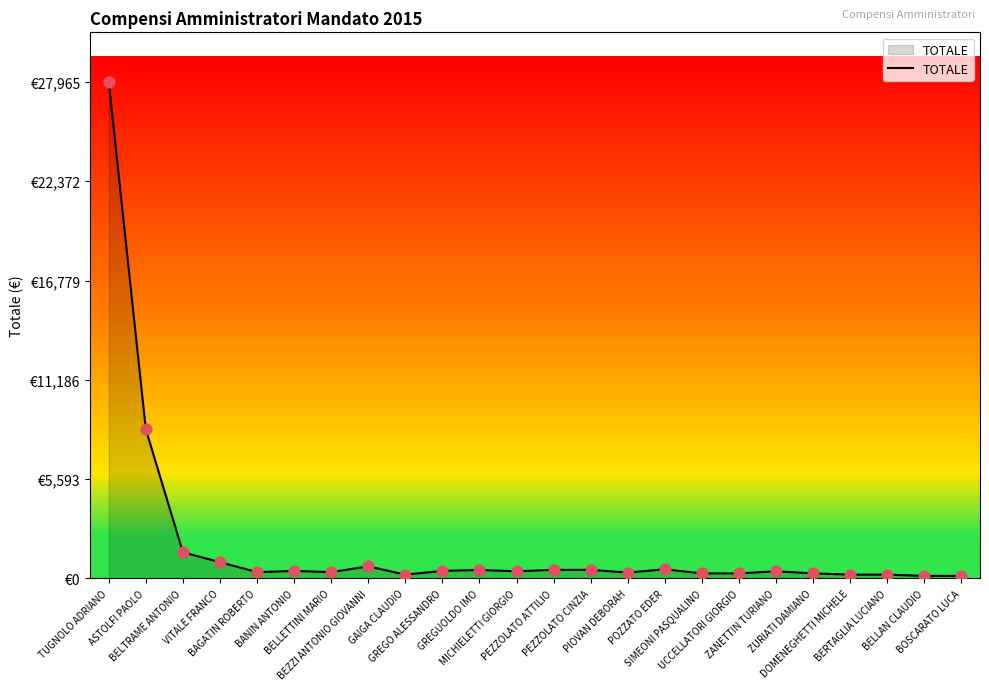

Is this an area chart (filled region under the line)?

Yes